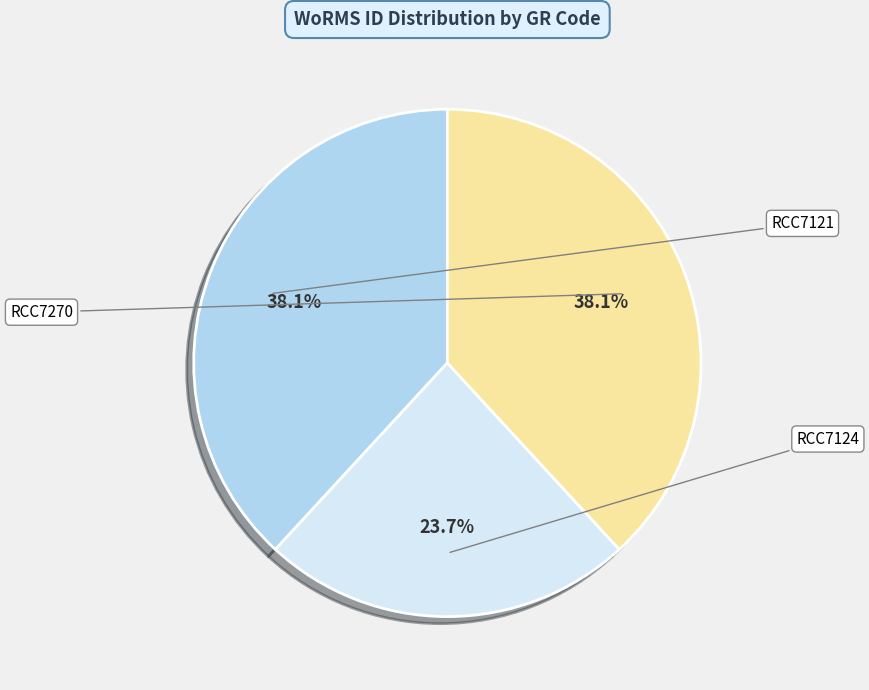

Is there any slice that represents more than half of the pie?

No